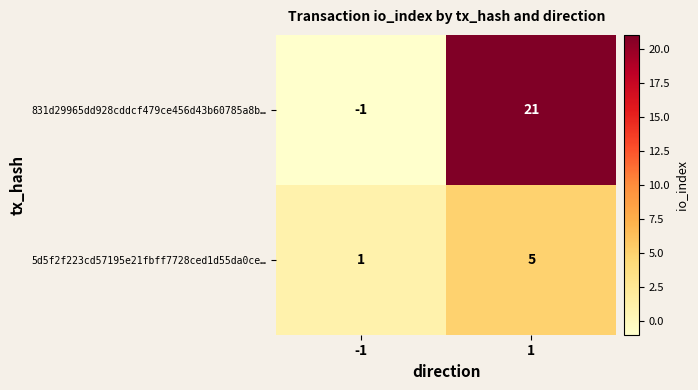

What is the difference between the 5d5f2f223cd57195e21fbff7728ced1d55da0ce… values at 1 and -1?

4